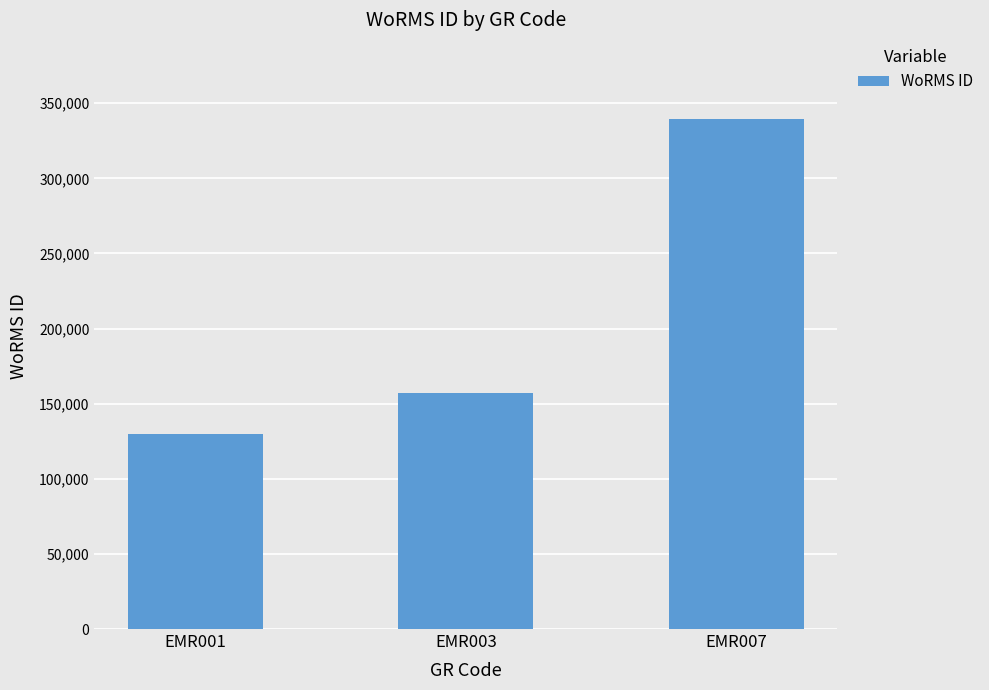

What is the change in value from EMR001 to EMR003?

+27552